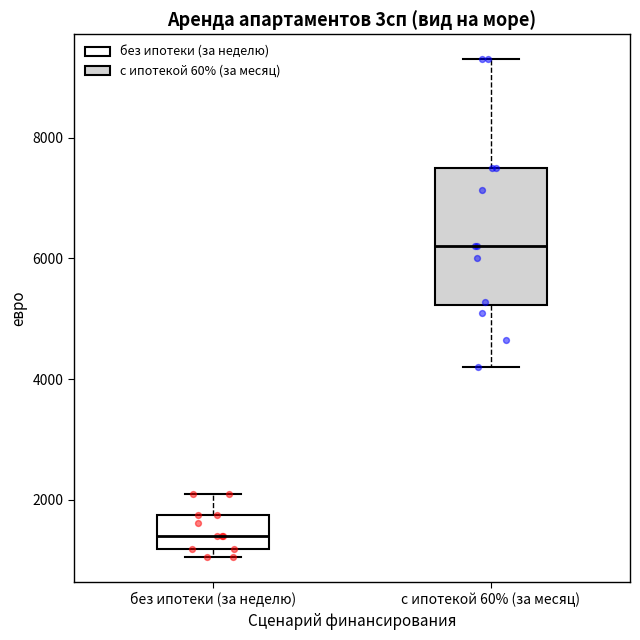

Reading left to right, read every box against the y-axis: the position of its median line, the range the box covers, and the ends of its whiskers. The values are not printed on the chart, so give them approximately, as read against the axis.

без ипотеки (за неделю): median 1400, box 1200 to 1800, whiskers 1000 to 2200
с ипотекой 60% (за месяц): median 6200, box 5200 to 7600, whiskers 4200 to 9400